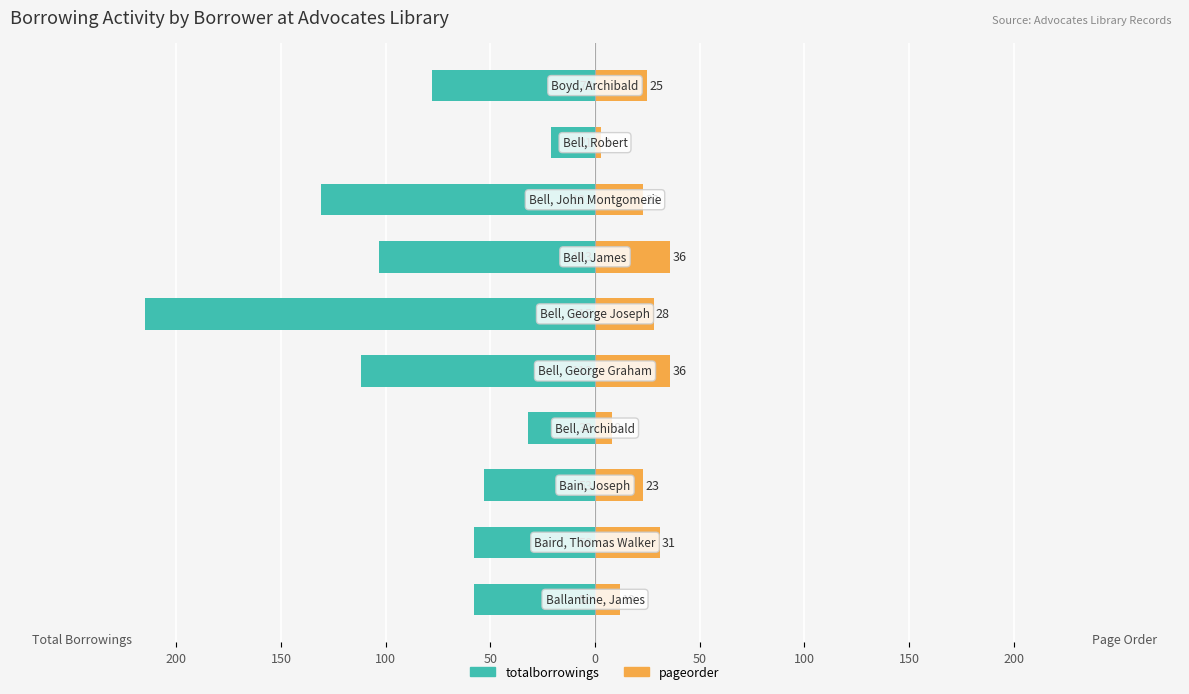

Reading left to right, what are all the values shown in this chart?

totalborrowings: -58	-58	-53	-32	-112	-215	-103	-131	-21	-78
pageorder: 12	31	23	8	36	28	36	23	3	25